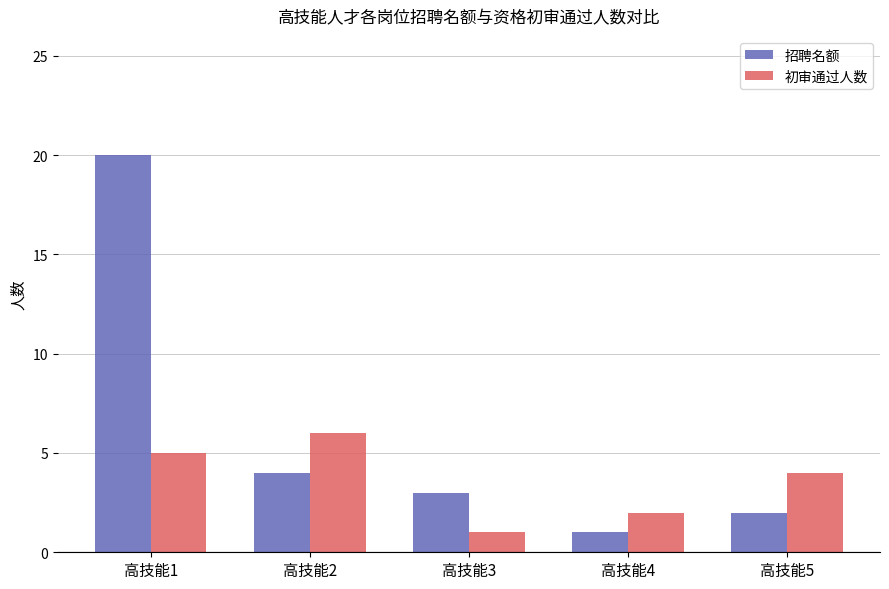

What is the spread (max minus min) of values at 高技能2?

2